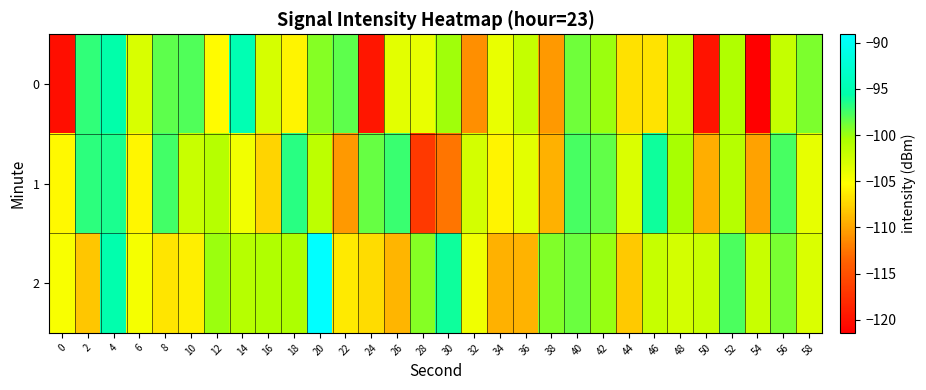

Rank the series by their average value, from lowest to highest.

0, 1, 2